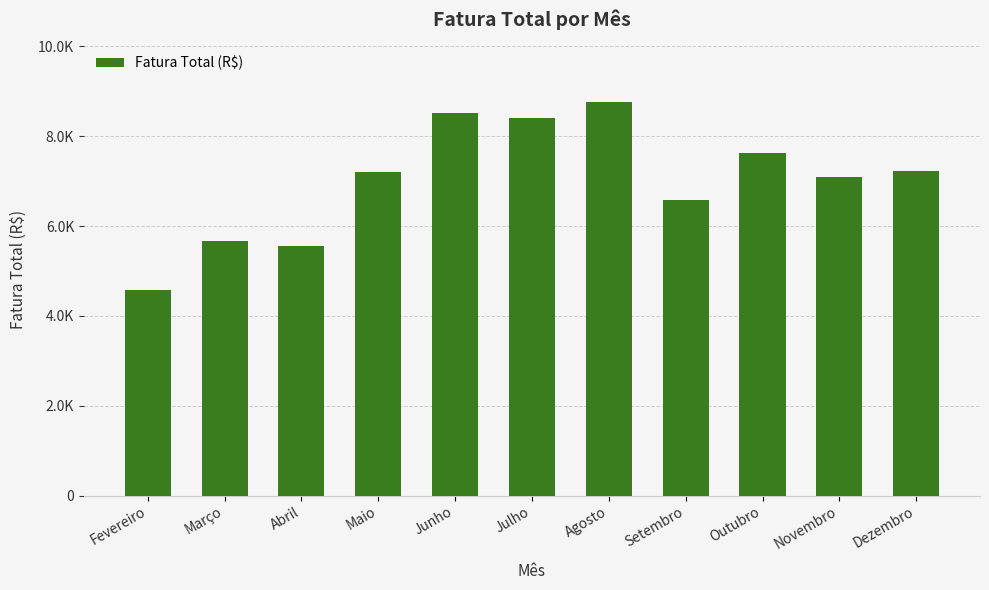

Which label corresponds to the largest value in the chart?

Agosto